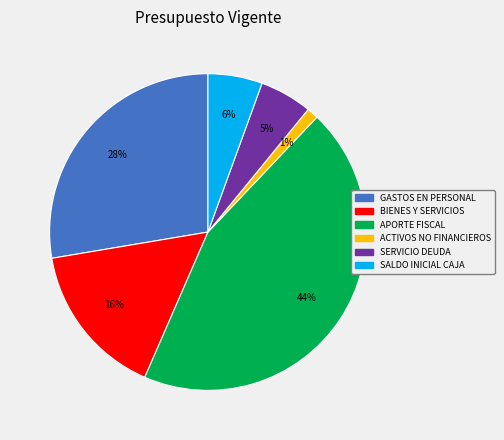

Combined, do BIENES Y SERVICIOS and ACTIVOS NO FINANCIEROS account for over 50%?

No